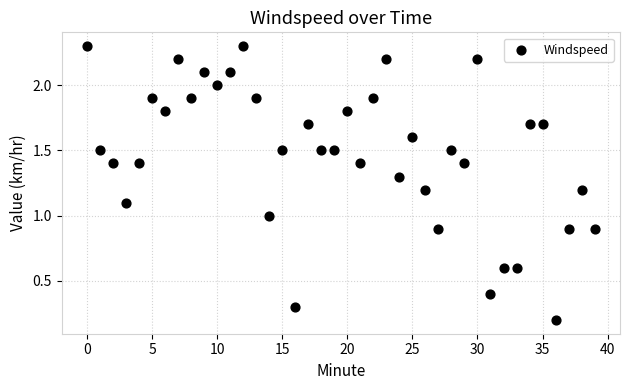

What is the range of Y values (max minus min)?

2.1